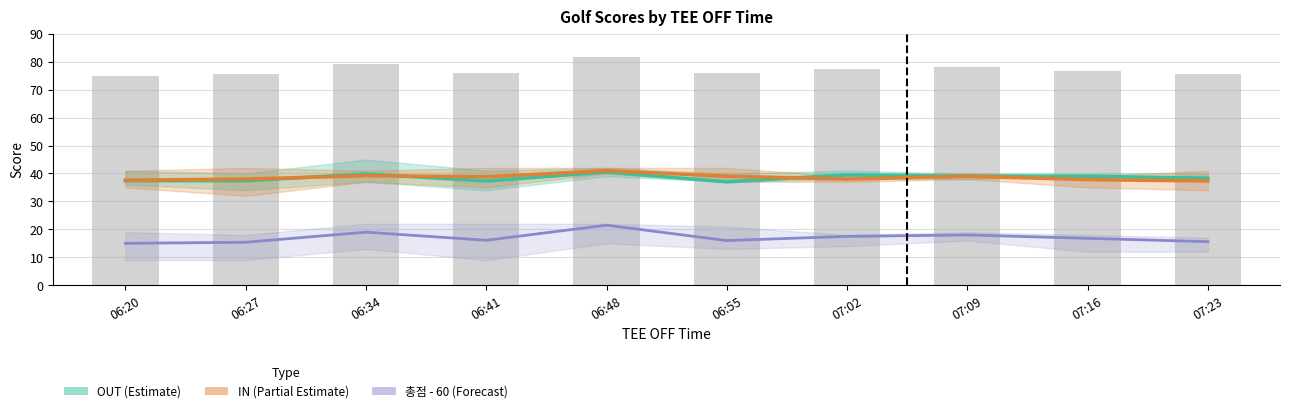

Reading right to left, transcribe all the data shown in this chart.

OUT (Estimate): 38.3	39.0	39.0	39.5	37.0	40.5	37.3	39.8	37.4	37.4
IN (Partial Estimate): 37.3	37.8	39.0	38.0	39.0	41.0	38.8	39.2	38.0	37.6
총점 - 60 (Forecast): 15.6	16.8	18.0	17.5	16.0	21.5	16.1	19.0	15.4	15.0